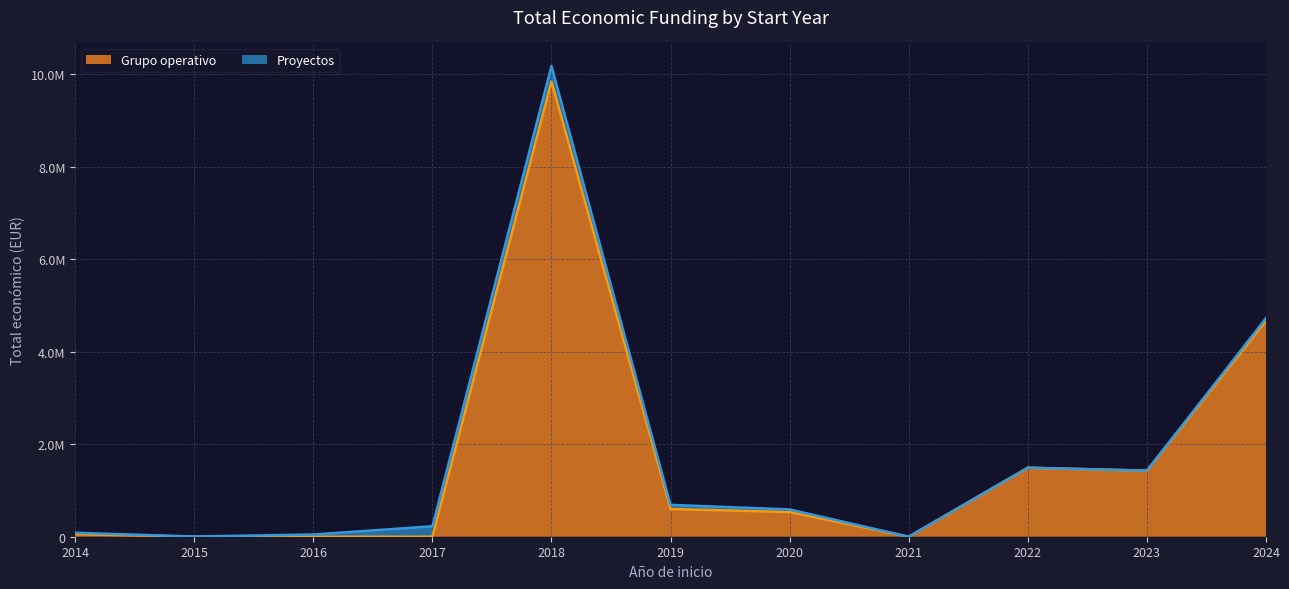

Reading right to left, list all the values displayed in this chart.

2024=4668979	2023=1429628	2022=1492811	2021=0	2020=533449	2019=599962	2018=9847932	2017=0	2016=0	2015=0	2014=57500